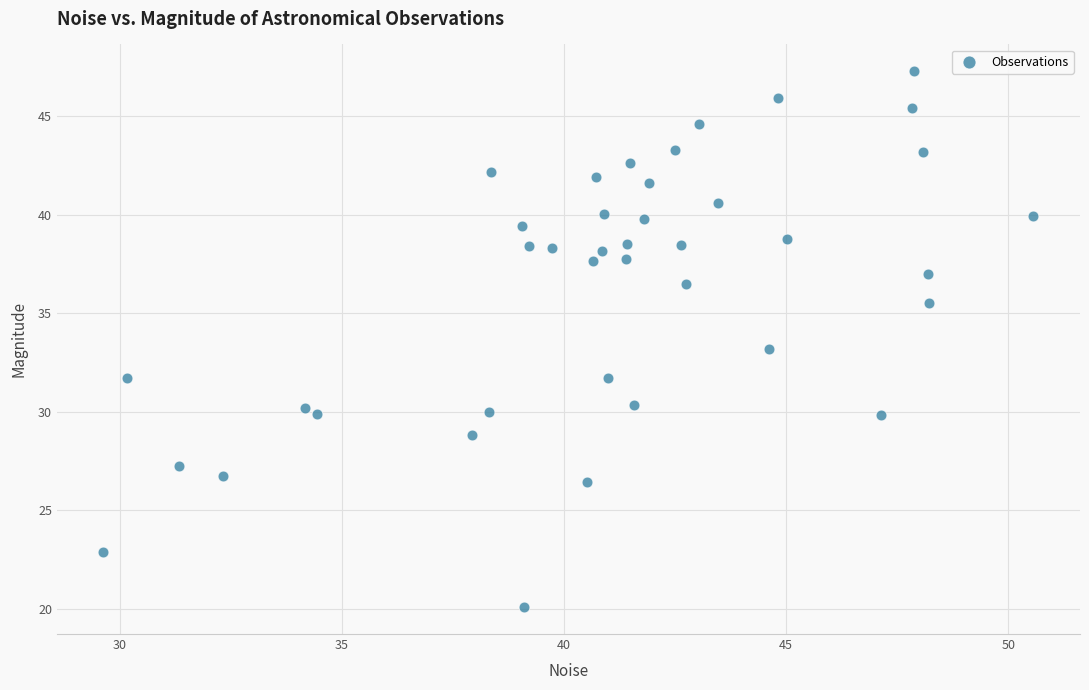

What is the range of X values (max minus min)?

20.9